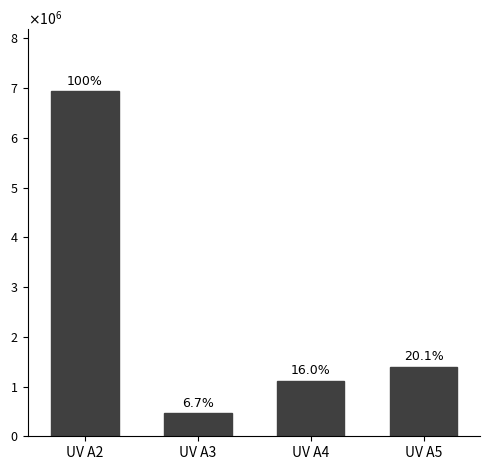

The chart shows a value of 1113600 at UV A4. True or false?

True